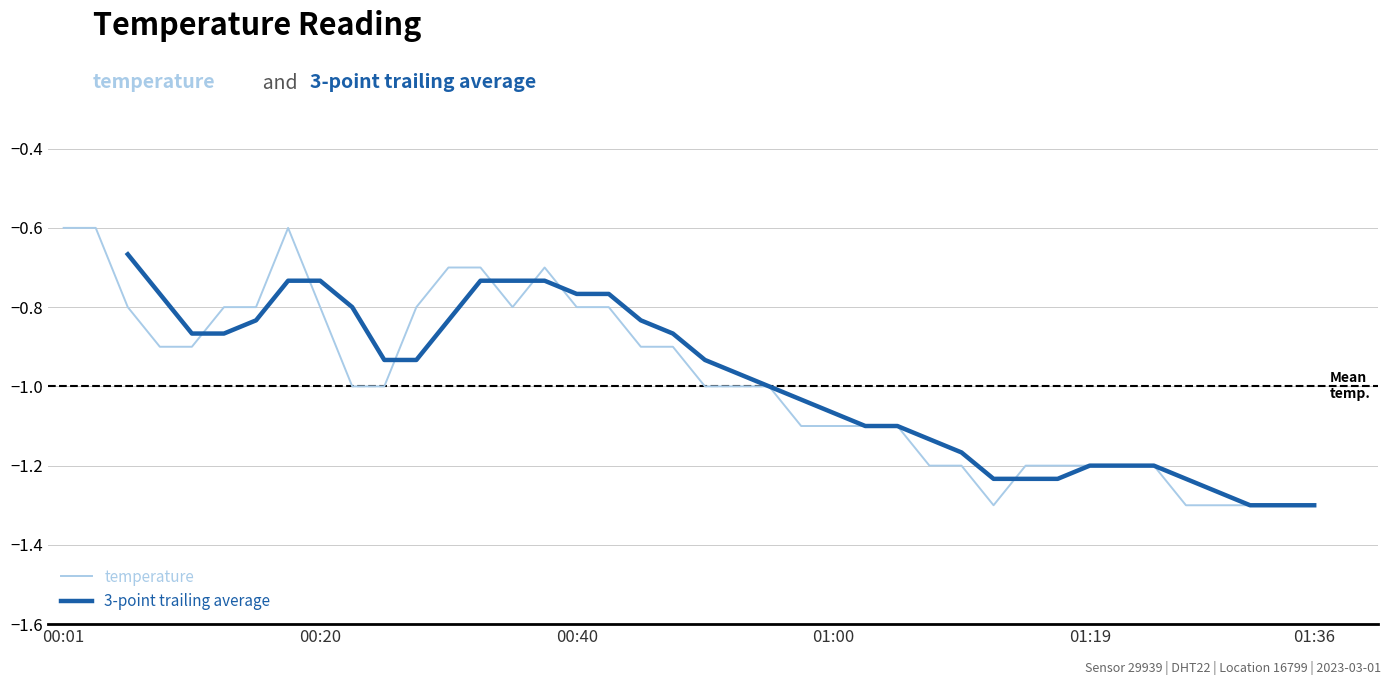

List the labels in order of value, smallest first.

01:12, 01:26, 01:29, 01:31, 01:34, 01:36, 01:07, 01:09, 01:14, 01:17, 01:19, 01:21, 01:24, 00:57, 01:00, 01:02, 01:04, 00:23, 00:25, 00:50, 00:52, 00:55, 00:08, 00:11, 00:45, 00:47, 00:06, 00:13, 00:16, 00:20, 00:28, 00:35, 00:40, 00:42, 00:30, 00:33, 00:38, 00:01, 00:03, 00:18